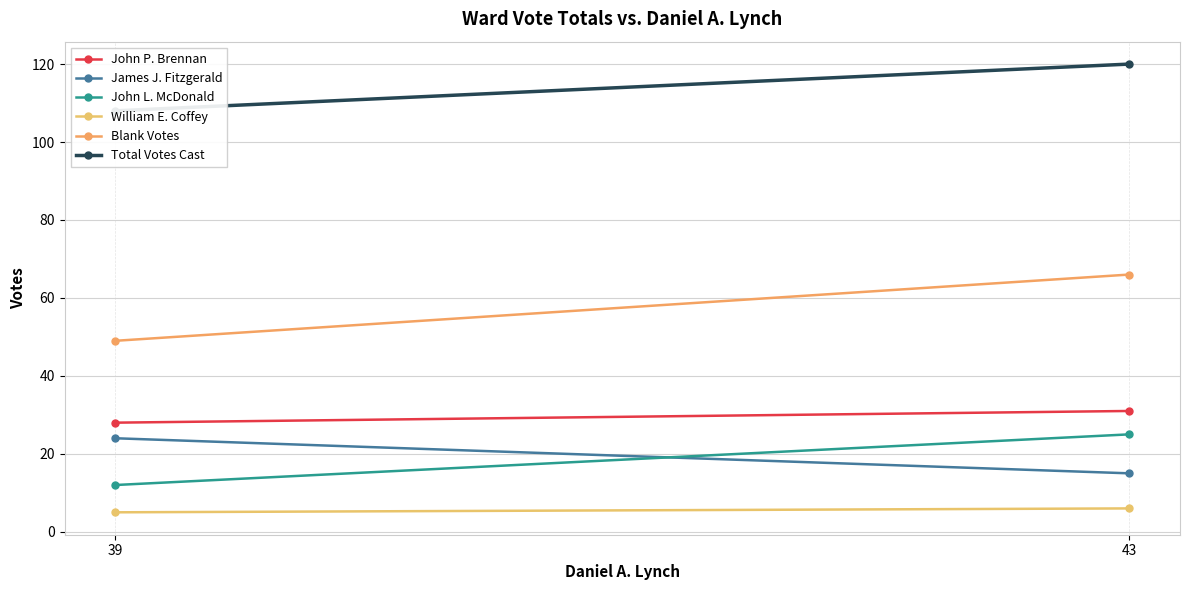

Reading right to left, list all the values displayed in this chart.

John P. Brennan: 31	28
James J. Fitzgerald: 15	24
John L. McDonald: 25	12
William E. Coffey: 6	5
Blank Votes: 66	49
Total Votes Cast: 120	108